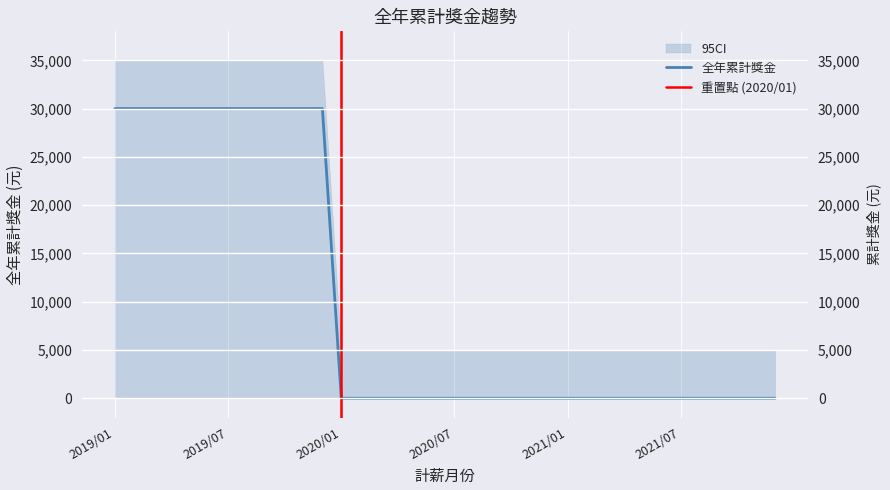

What is the difference between the maximum and minimum values?

30000